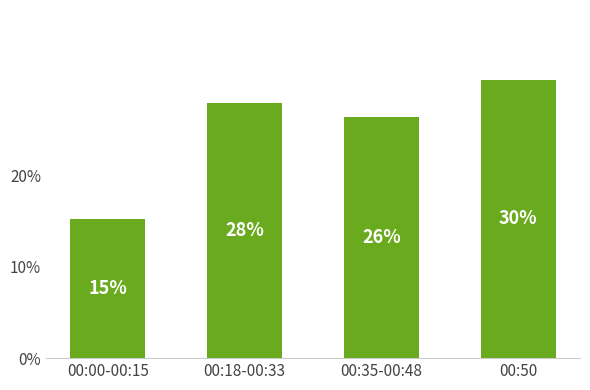

Does the chart contain any negative values?

No